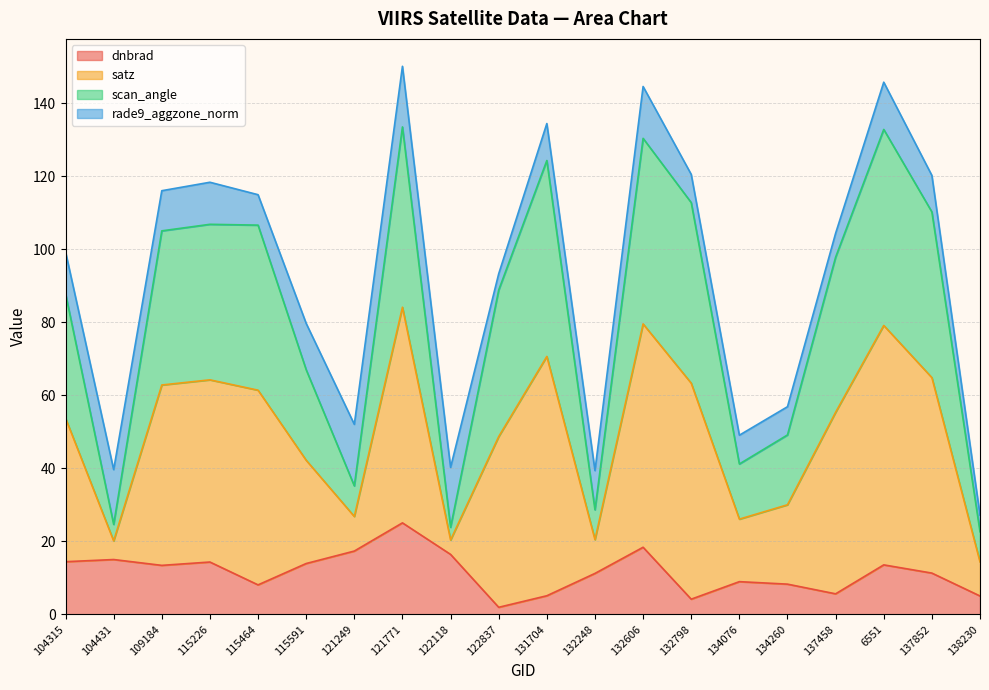

What is the label of the 16th point from the right?

115464